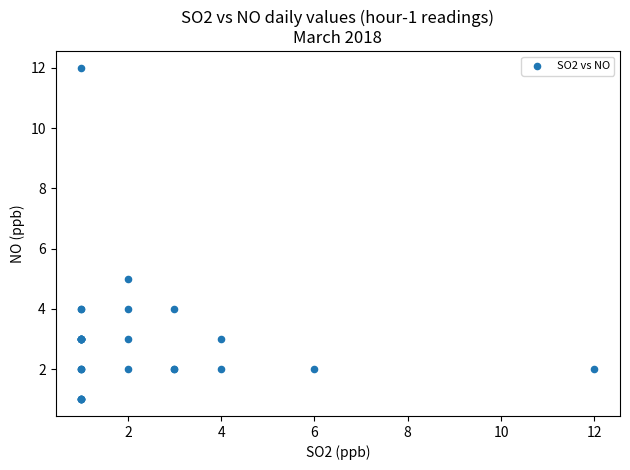

What Y value in the scatter plot is closest to 6?

5